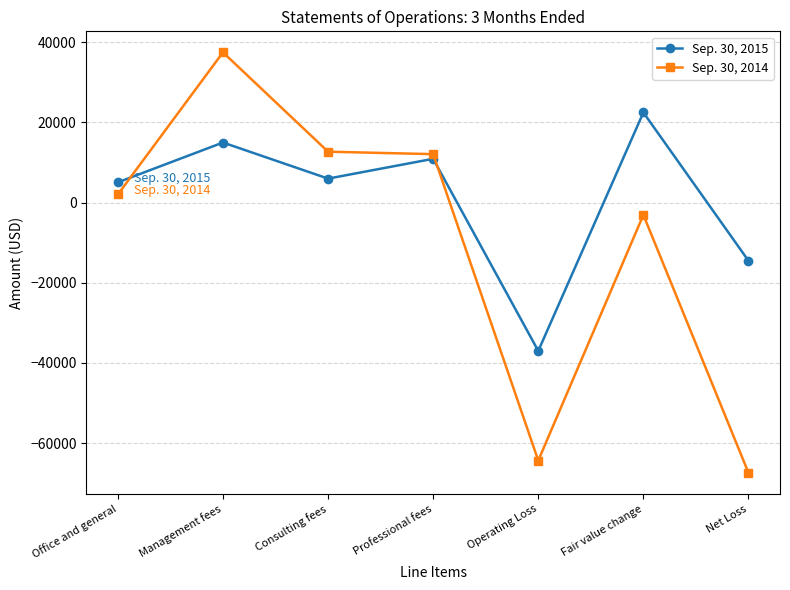

Is the value of Sep. 30, 2015 at Professional fees greater than the value of Sep. 30, 2014 at Management fees?

No